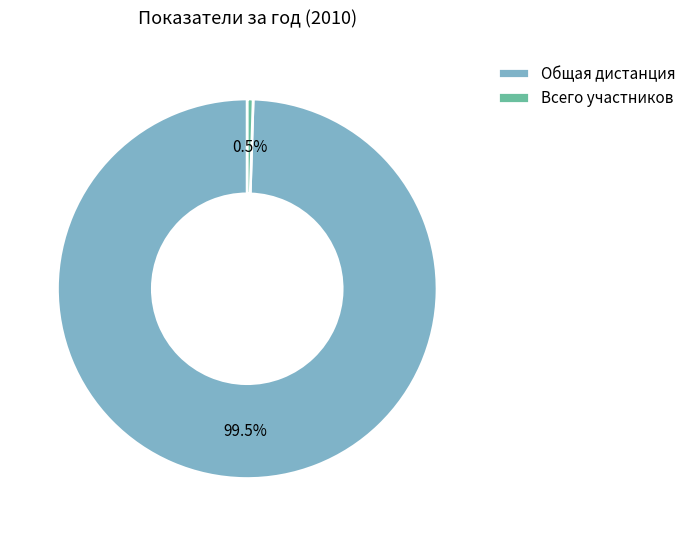

How many slices are in this pie chart?

2